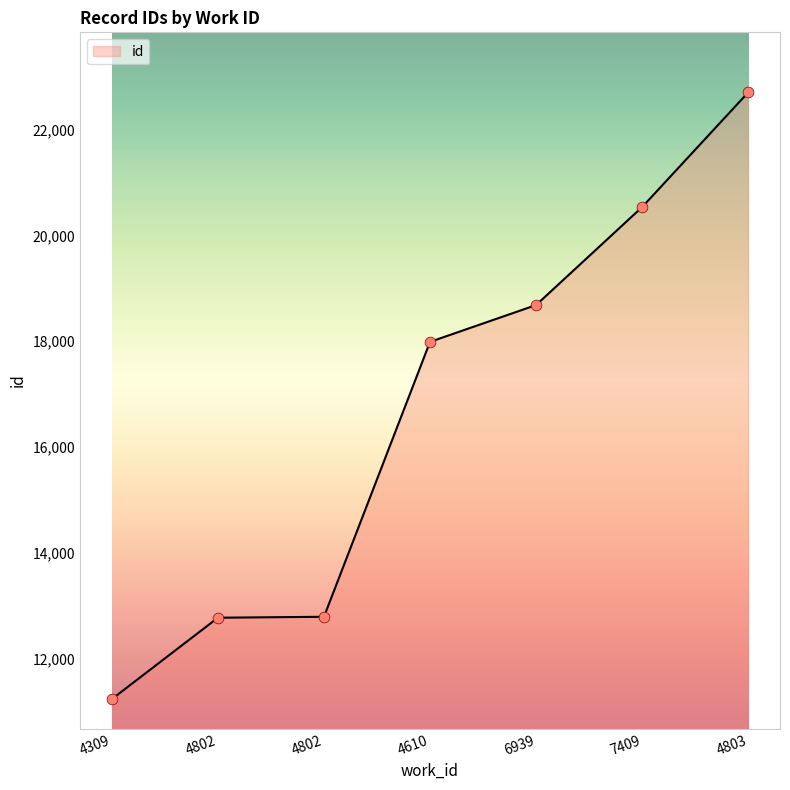

Approximately how many times larger is the value at 4309 compared to 7409?

0.5